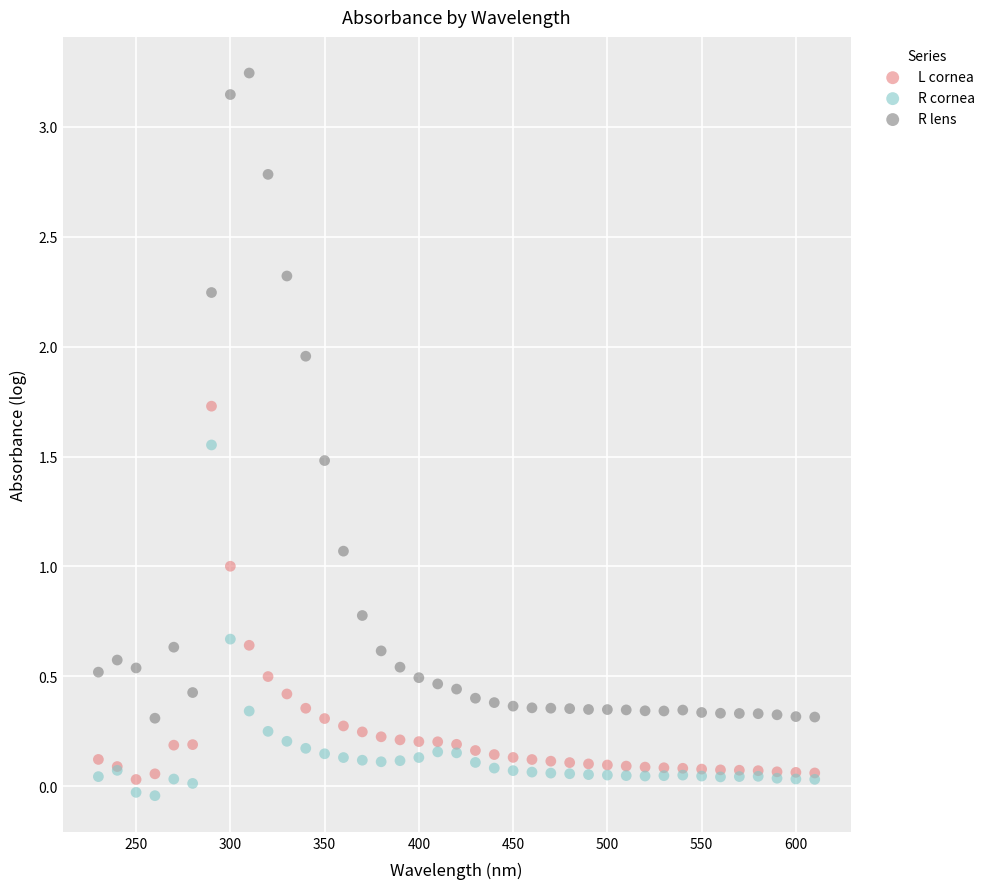

Which series has the largest Y range (max minus min)?

R lens